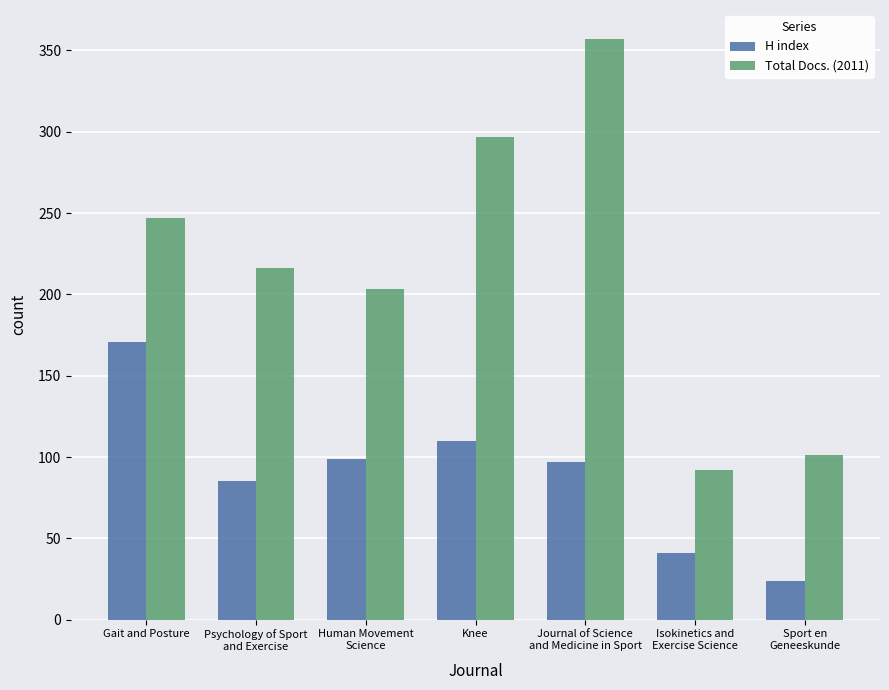

What position from the left is Gait and Posture?

1